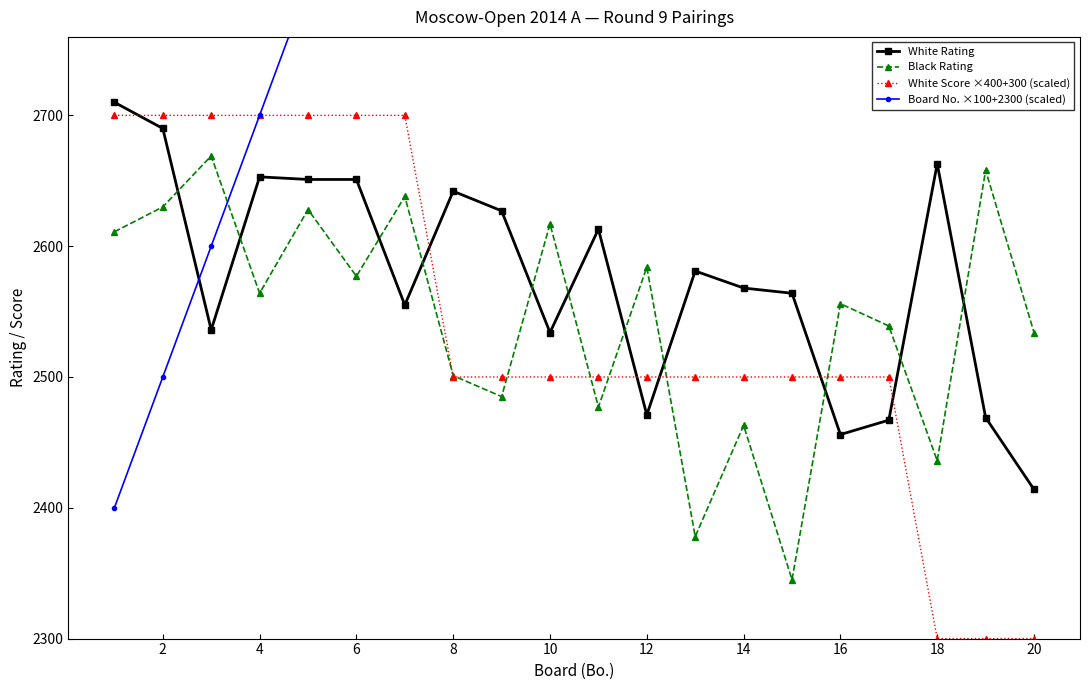

Which series has the largest total across all categories?

Board No. ×100+2300 (scaled)